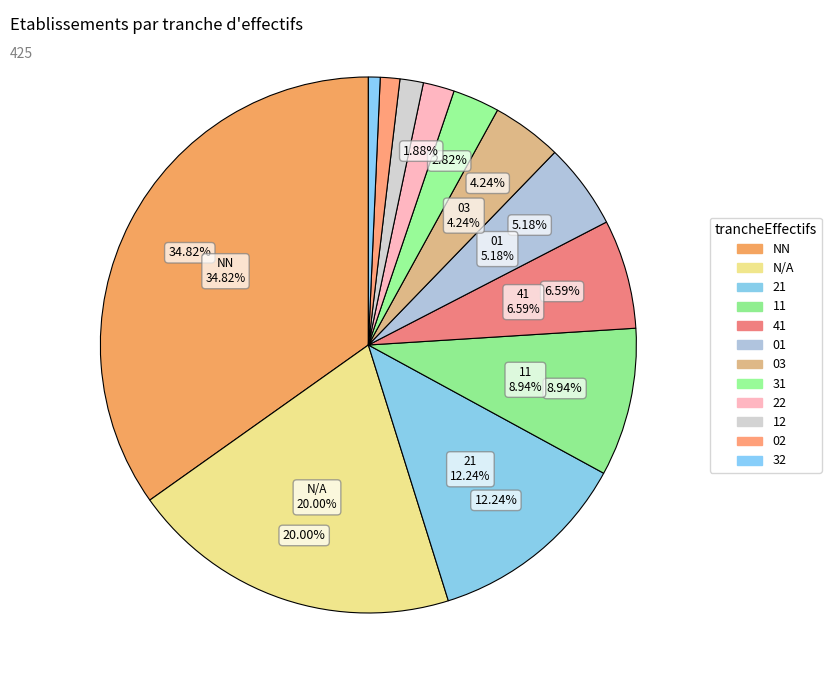

True or false: 03 accounts for 19% of the total.

False